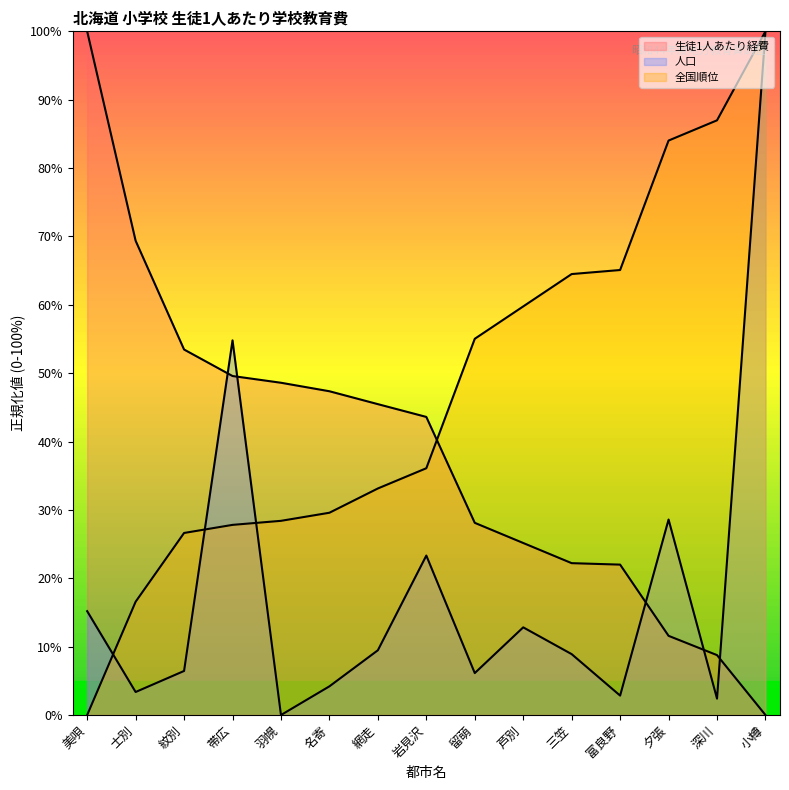

How many series are shown in this chart?

3